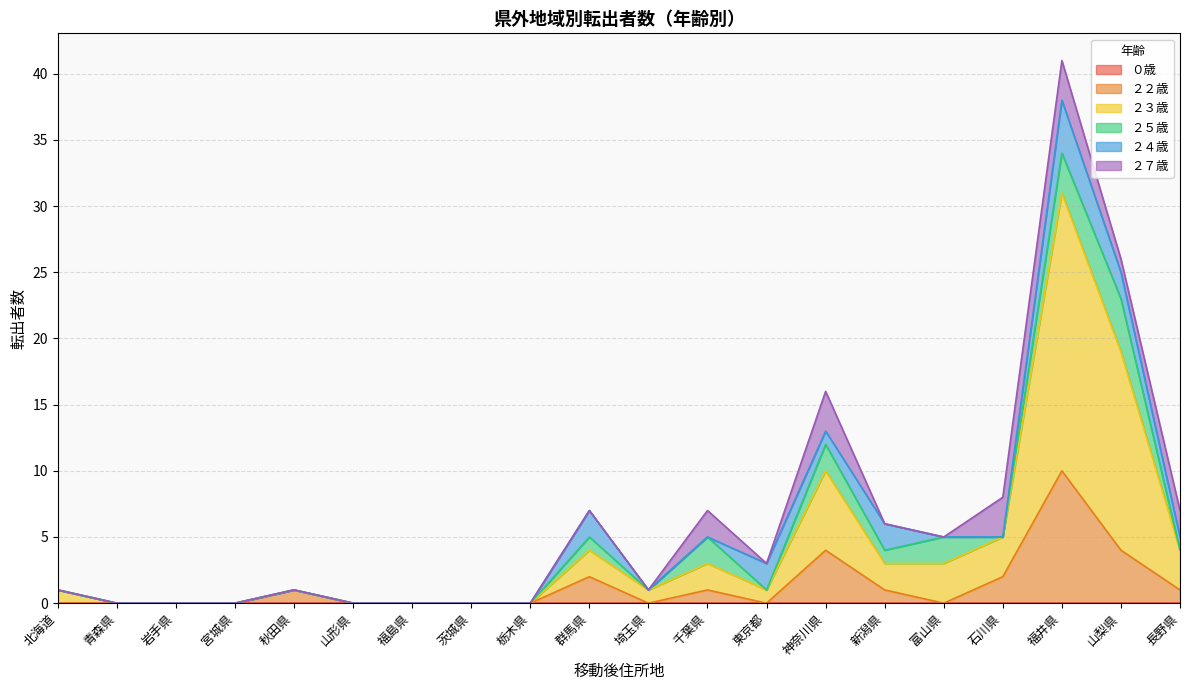

How many lines are shown in the chart?

6